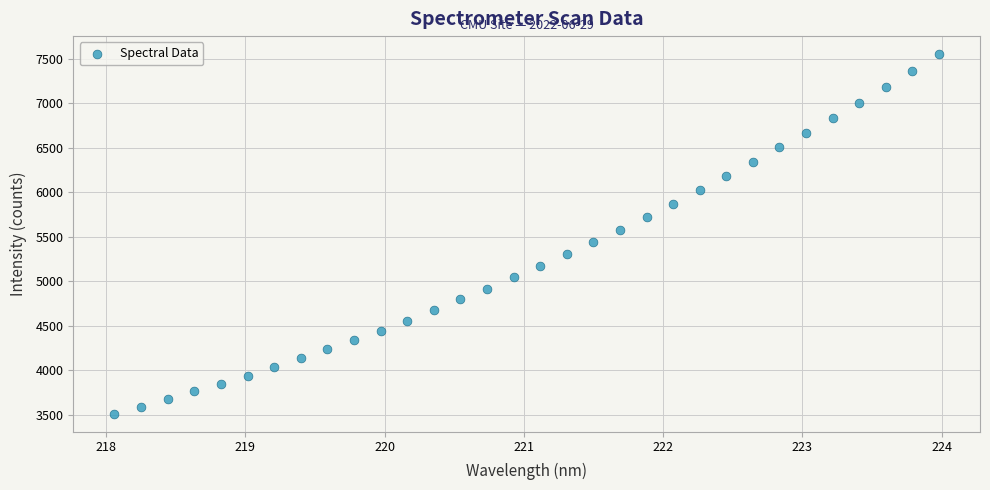

What is the range of X values (max minus min)?

5.9